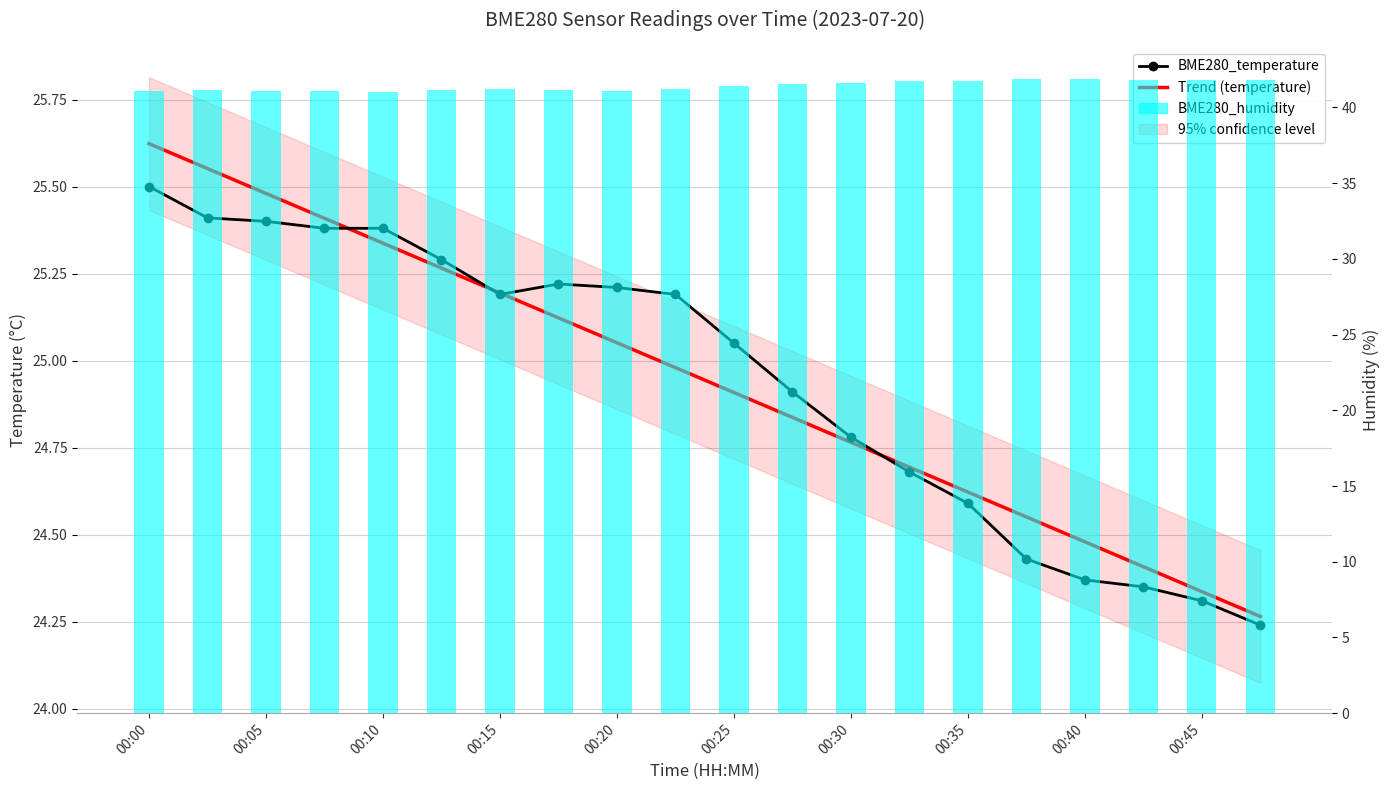

Which category has the lowest value in the BME280_humidity series?

00:10